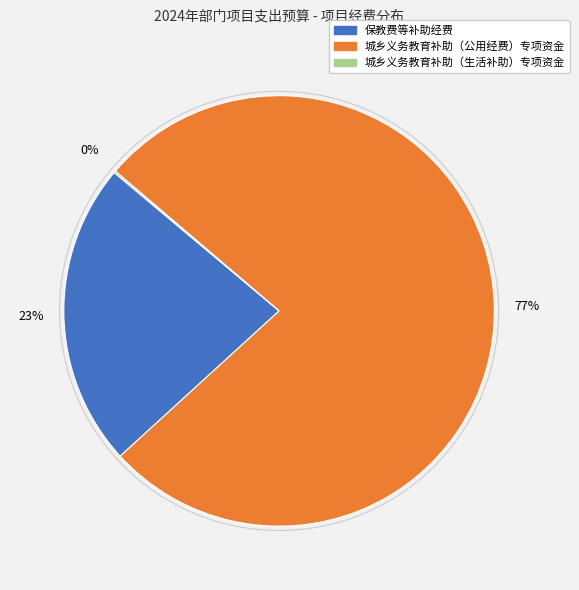

What percentage is the 城乡义务教育补助（公用经费）专项资金 slice, to the nearest percent?

77%